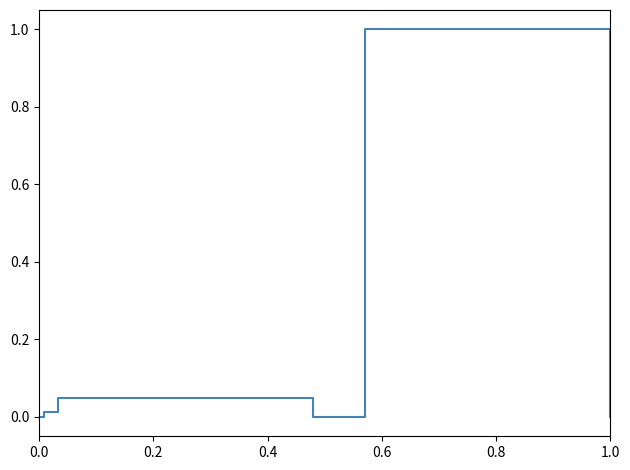

What is the average value?

0.1